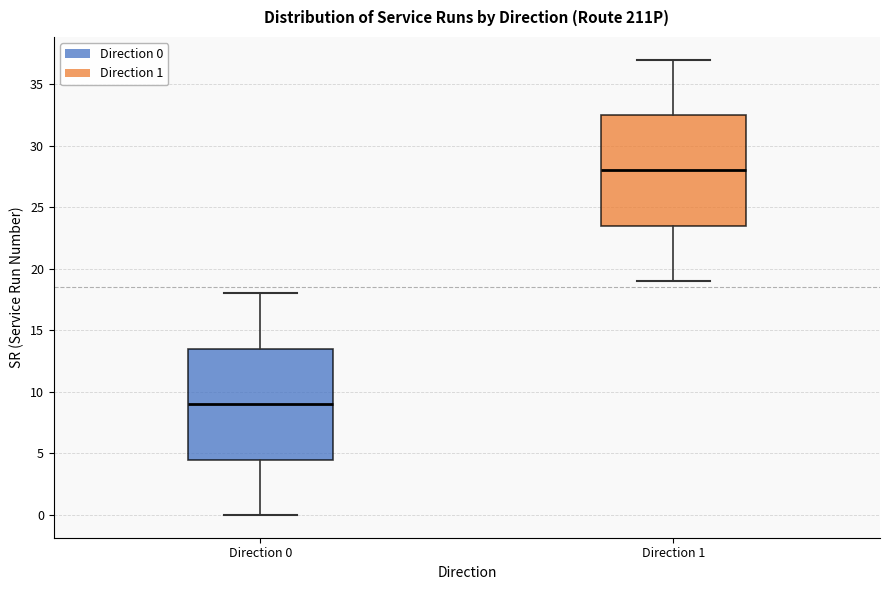

Reading left to right, read every box against the y-axis: the position of its median line, the range the box covers, and the ends of its whiskers. The values are not printed on the chart, so give them approximately, as read against the axis.

Direction 0: median 9.0, box 4.5 to 13.5, whiskers 0.0 to 18.0
Direction 1: median 28.0, box 23.5 to 32.5, whiskers 19.0 to 37.0